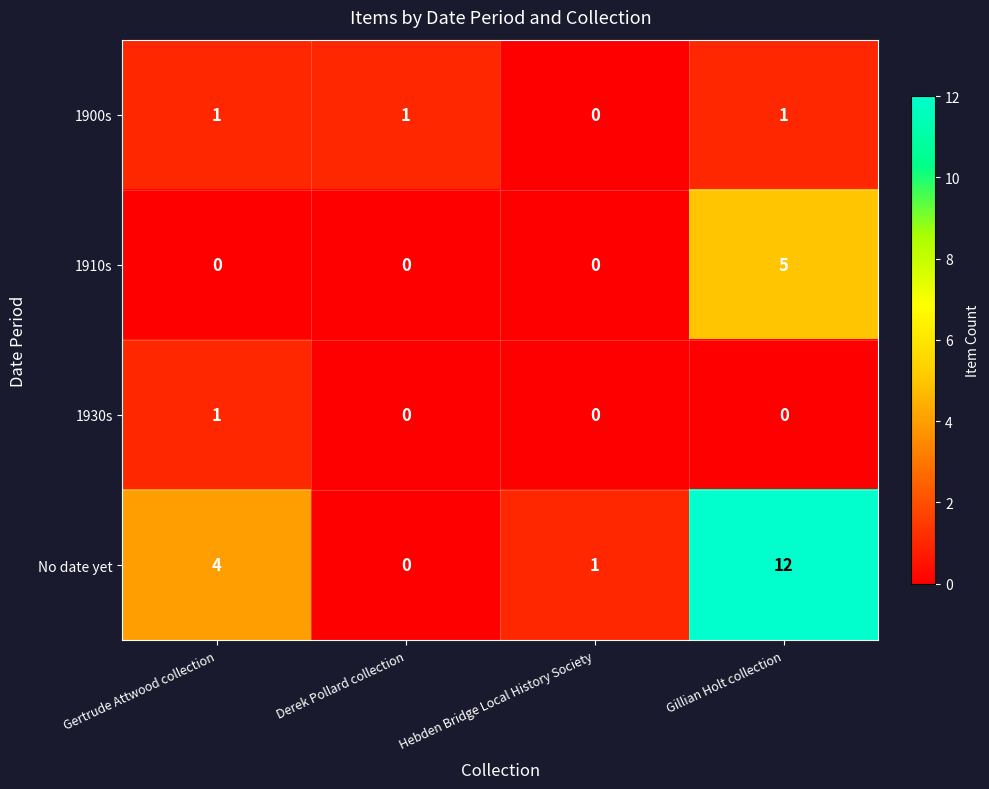

Which series has the largest total across all categories?

No date yet